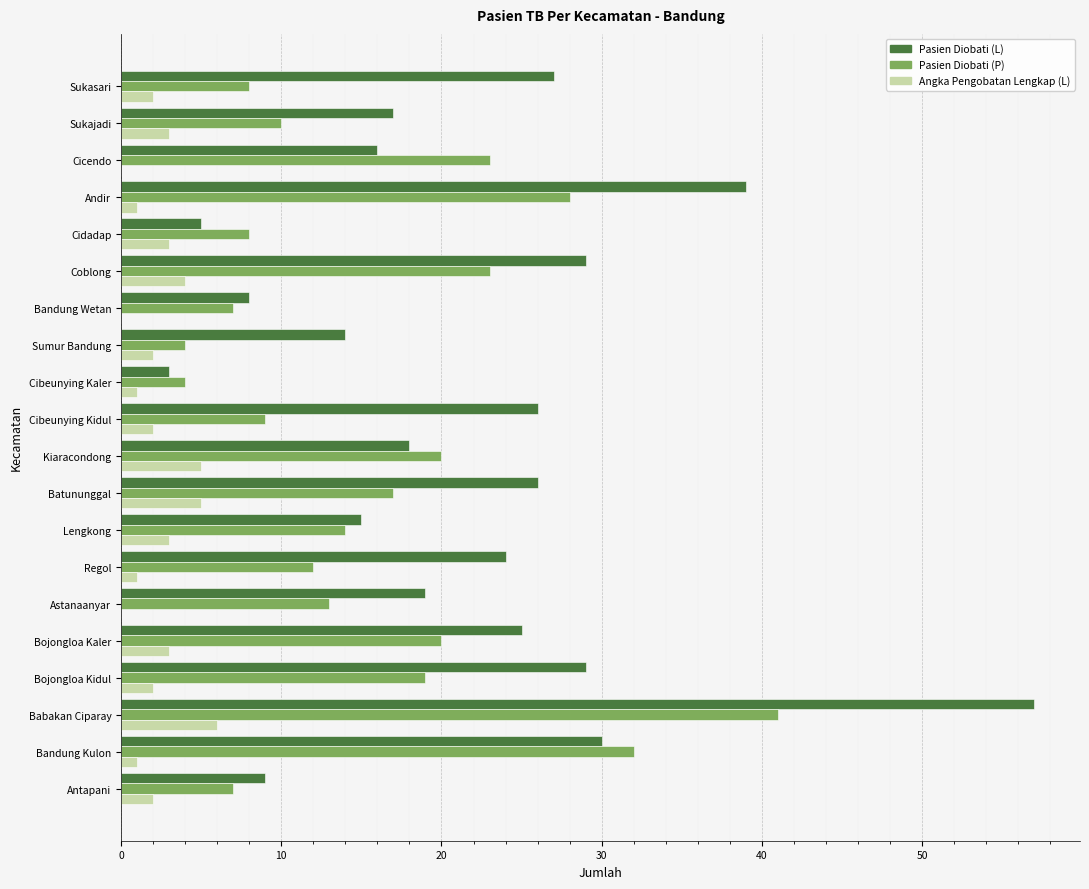

At which category is the sum across all series the highest?

Babakan Ciparay